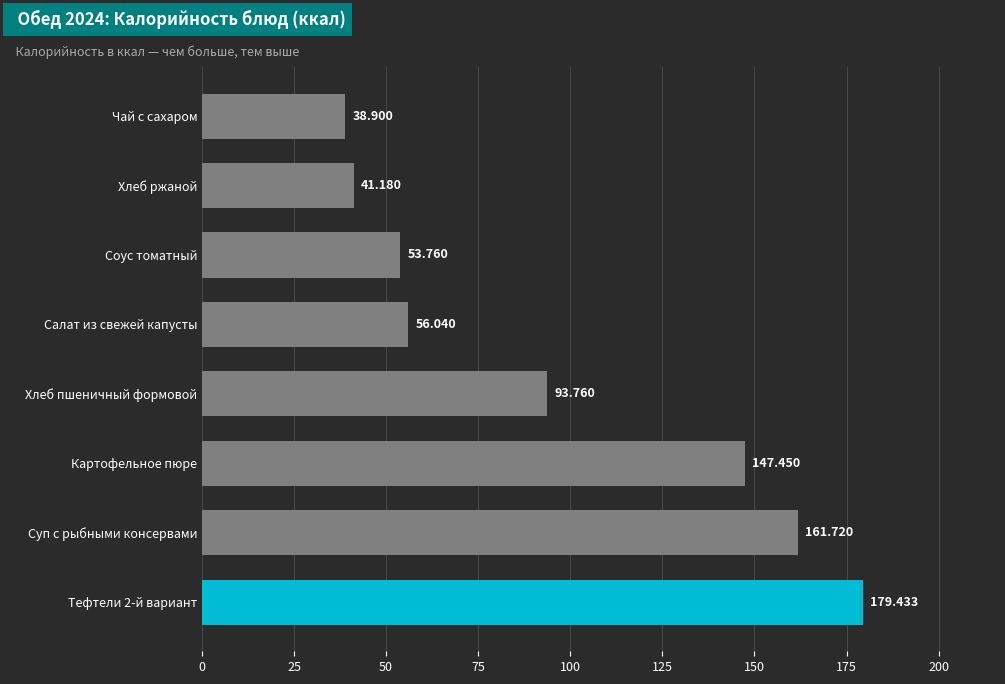

Rank the categories by value from highest to lowest.

Тефтели 2-й вариант, Суп с рыбными консервами, Картофельное пюре, Хлеб пшеничный формовой, Салат из свежей капусты, Соус томатный, Хлеб ржаной, Чай с сахаром